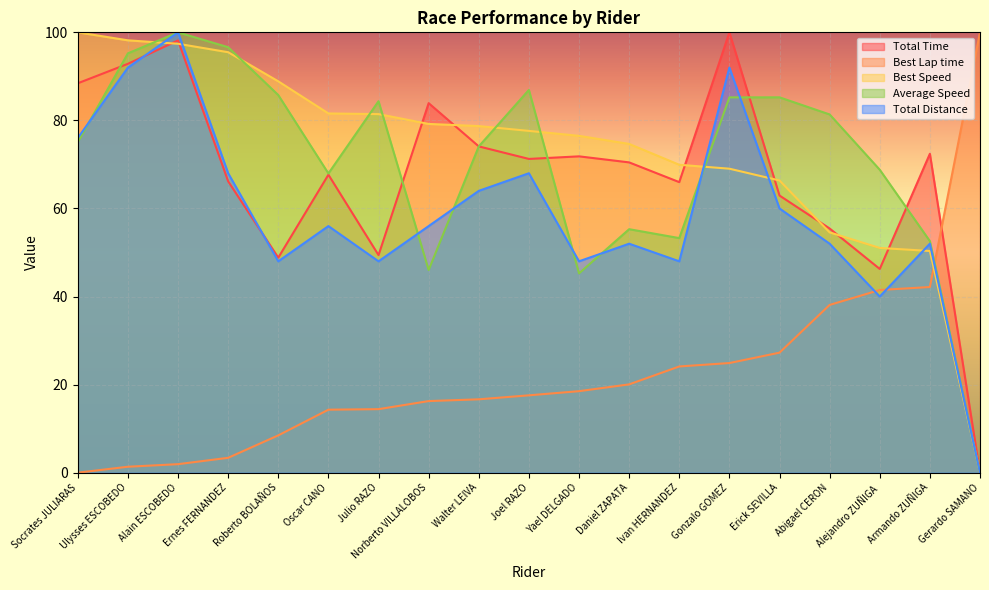

Which series changed the most between Oscar CANO and Yael DELGADO?

Average Speed